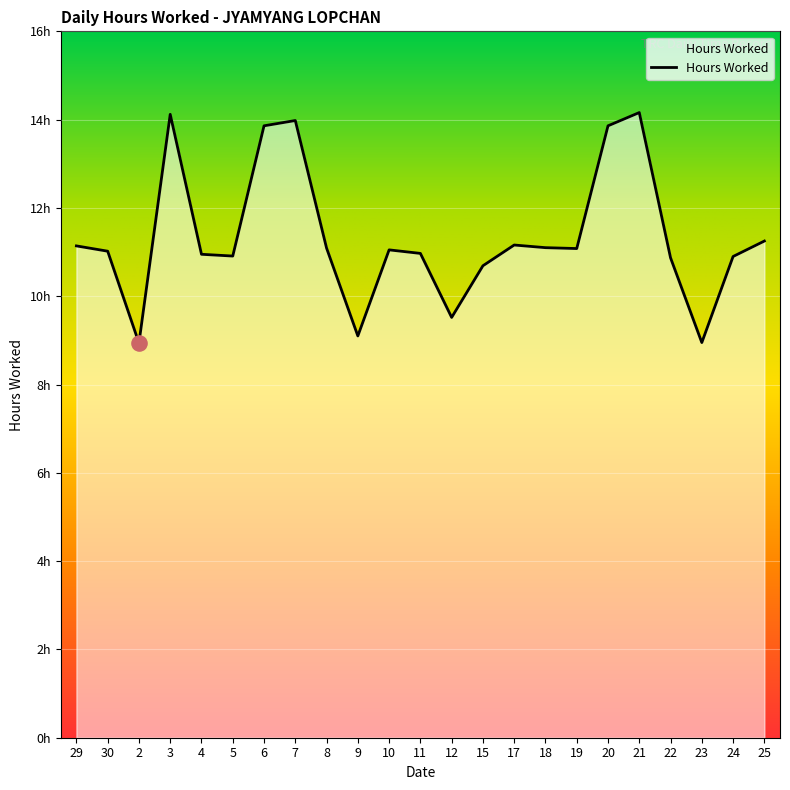

What is the change in value from 18 to 25?

+0.2